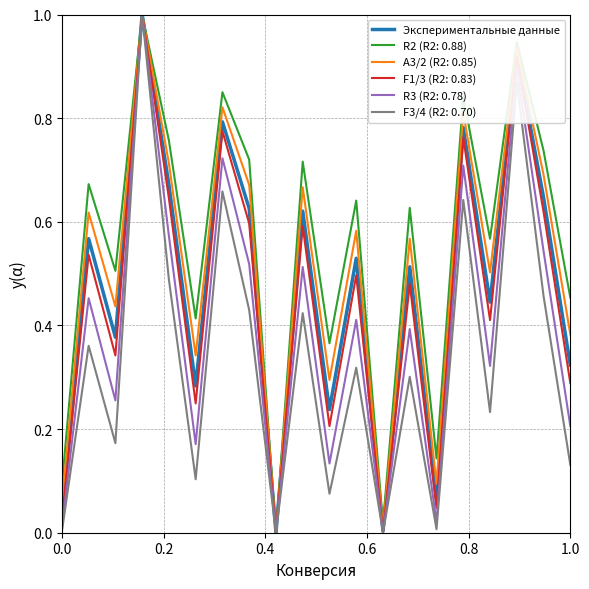

What is the greatest value displayed?

1.0